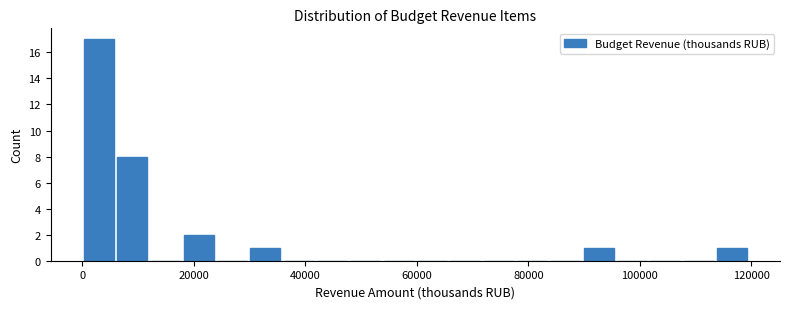

Read against the x-axis, roughly where is the centre of the tallest bar?

2000